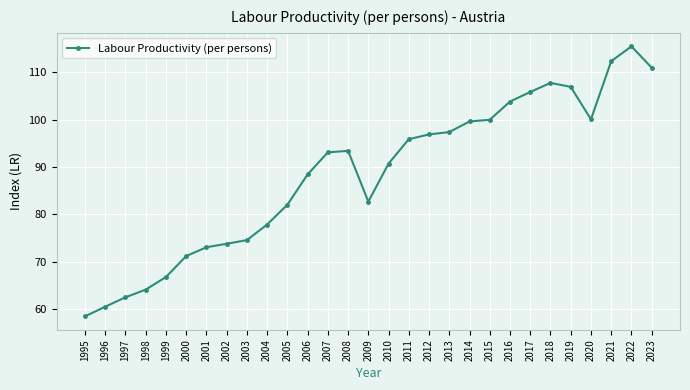

What is the value of the 4th point from the left?

64.1